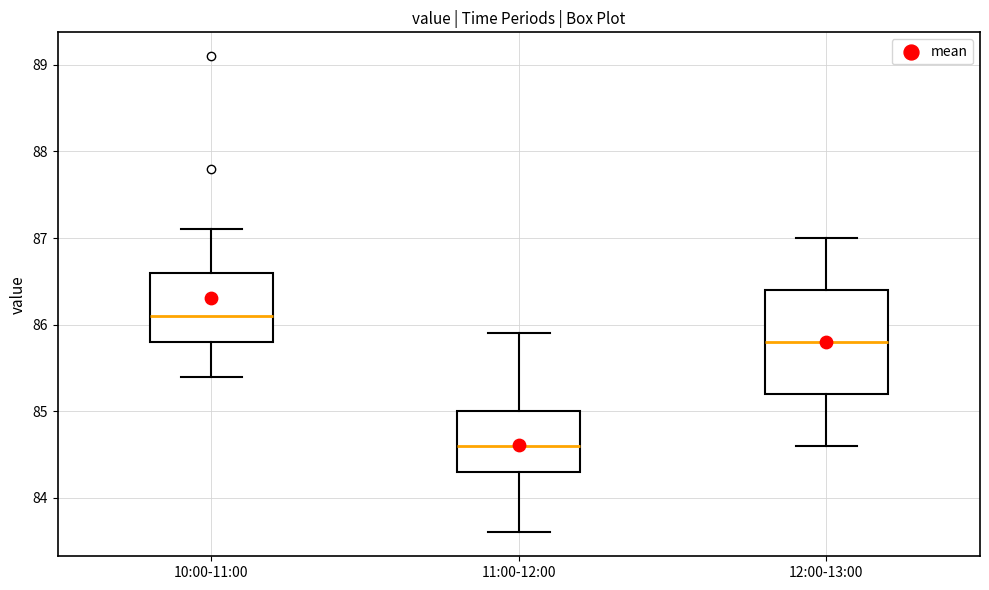

Reading left to right, transcribe this box plot: for each box, give where its median line is, the range the box spans, and where its two whiskers end, as read against the y-axis. The values are not printed on the chart, so give them approximately, as read against the axis.

10:00-11:00: median 86.1, box 85.8 to 86.6, whiskers 85.4 to 87.1
11:00-12:00: median 84.6, box 84.3 to 85.0, whiskers 83.6 to 85.9
12:00-13:00: median 85.8, box 85.2 to 86.4, whiskers 84.6 to 87.0